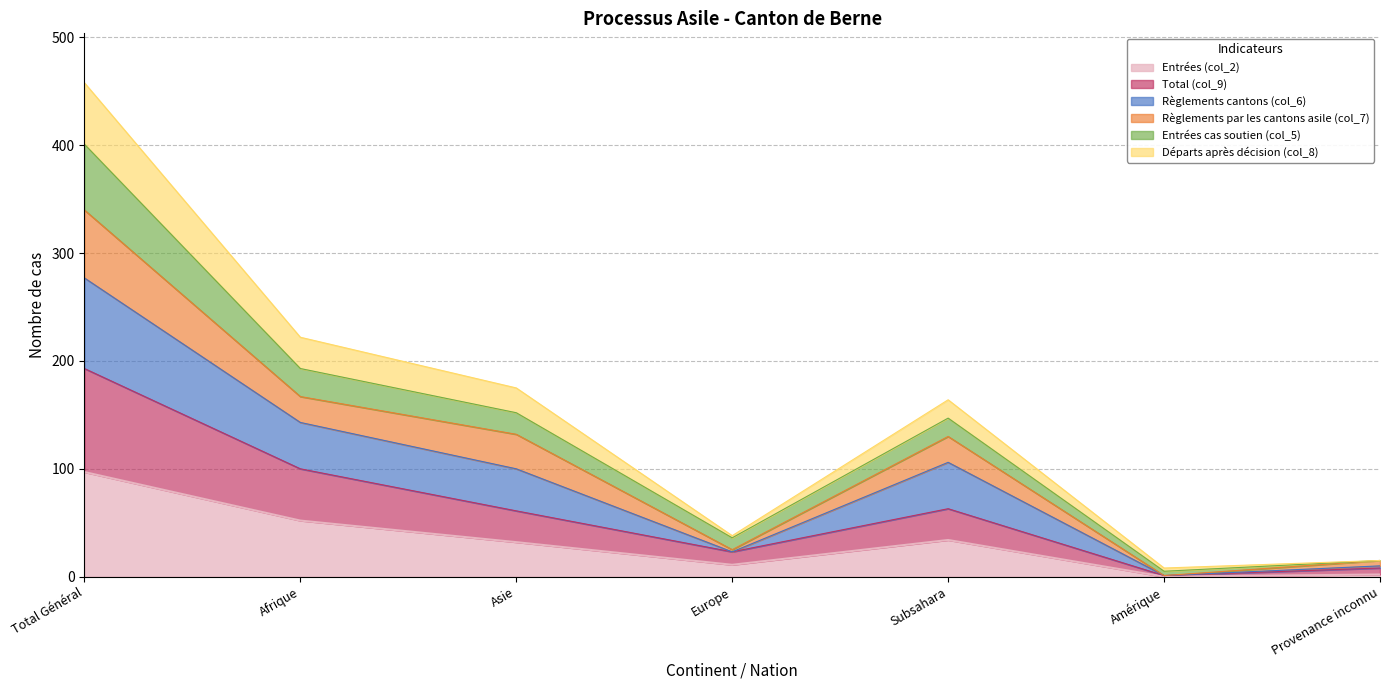

At which label does Entrées (col_2) reach its peak?

Total Général